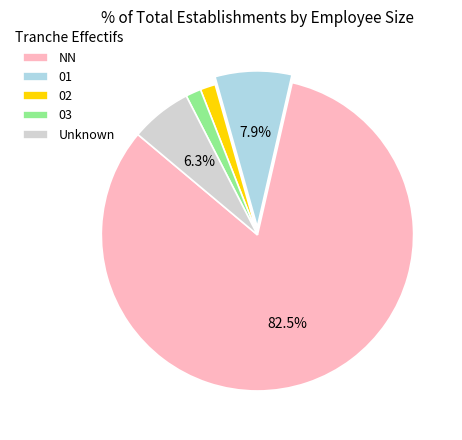

Between 02 and Unknown, which is larger?

Unknown